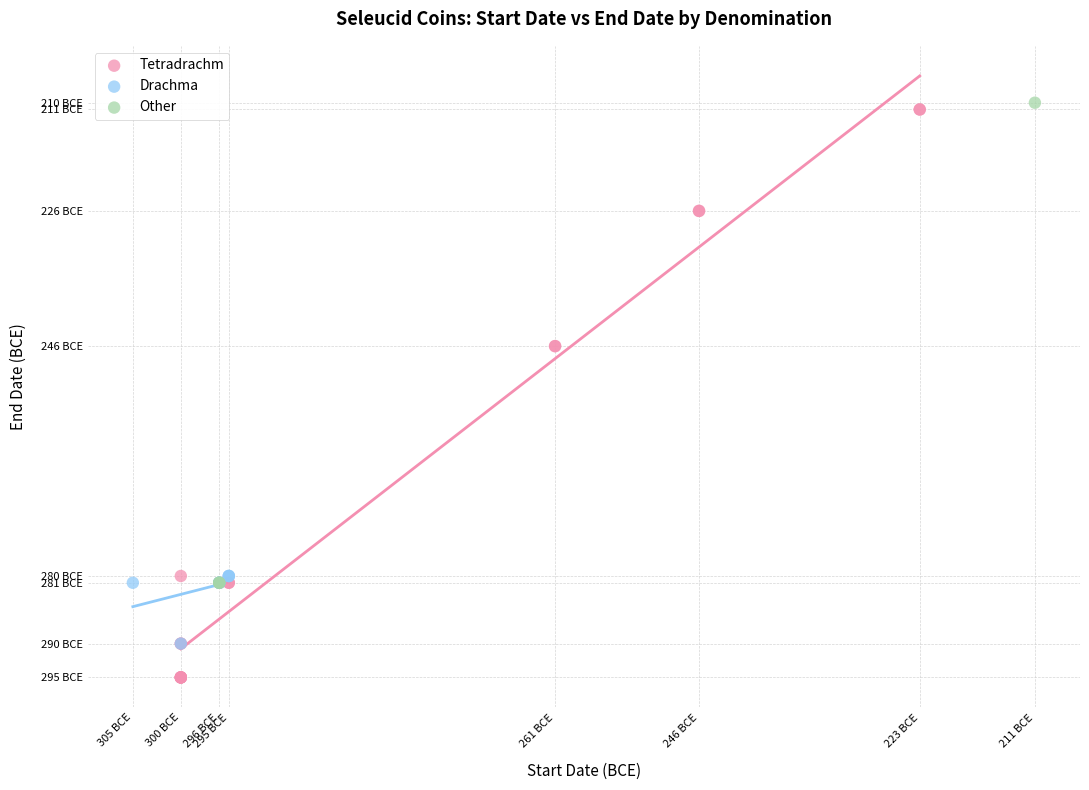

What are all the series names shown in the legend?

Tetradrachm, Drachma, Other